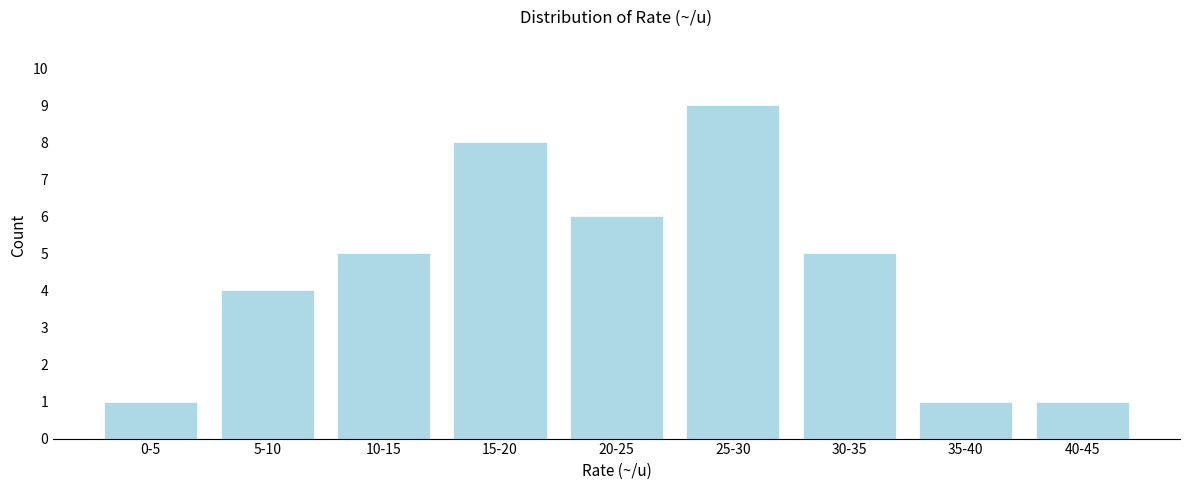

Reading left to right, extract all data points from this chart.

0-5=1	5-10=4	10-15=5	15-20=8	20-25=6	25-30=9	30-35=5	35-40=1	40-45=1